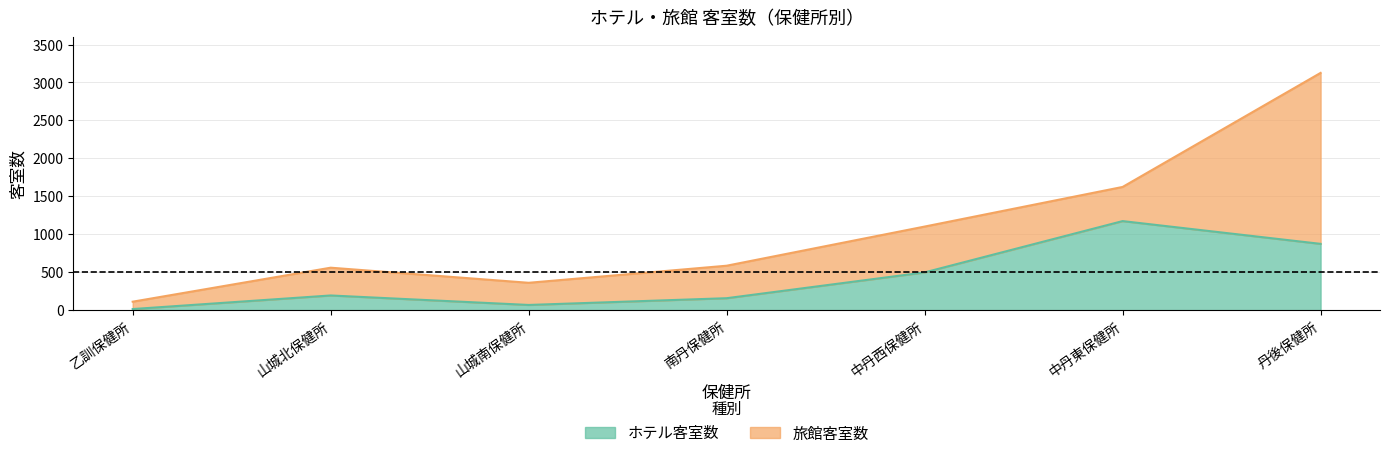

Rank the categories by value from lowest to highest.

乙訓保健所, 山城南保健所, 南丹保健所, 山城北保健所, 中丹西保健所, 丹後保健所, 中丹東保健所